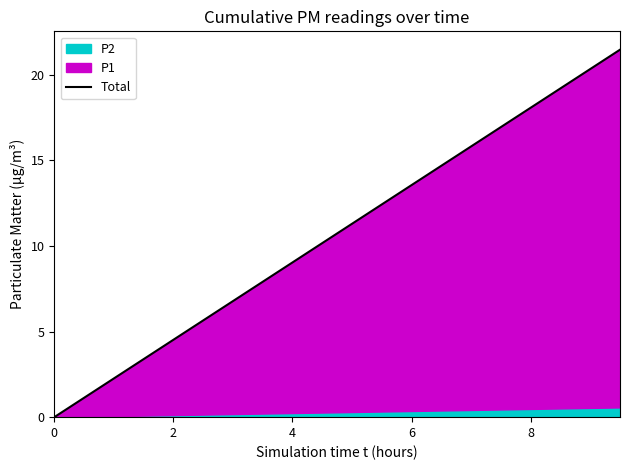

Between 6 and 14, which is larger?

14